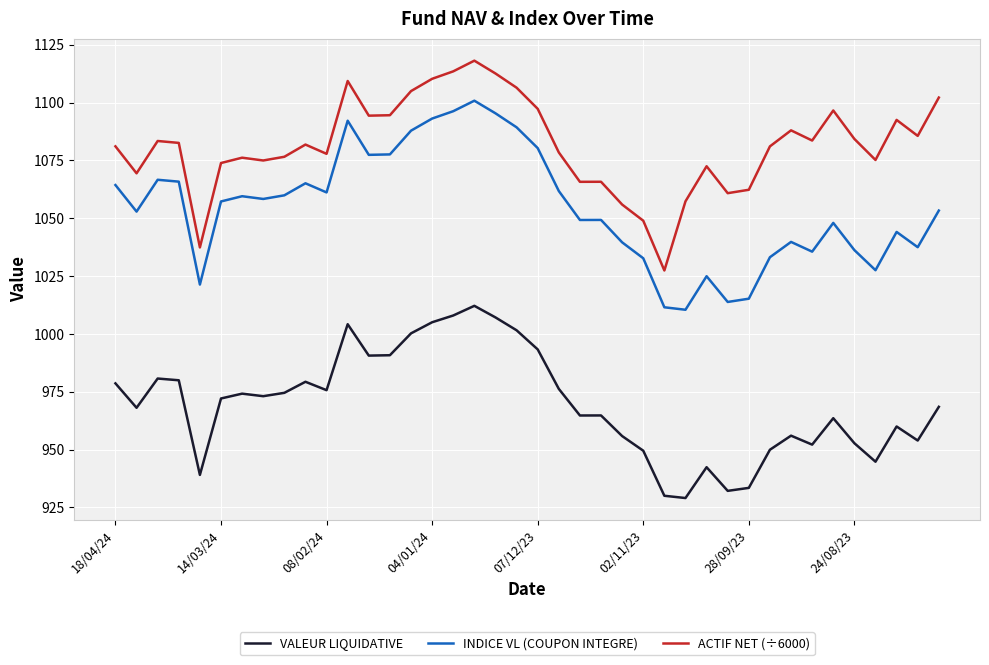

What are all the series names shown in the legend?

VALEUR LIQUIDATIVE, INDICE VL (COUPON INTEGRE), ACTIF NET (÷6000)